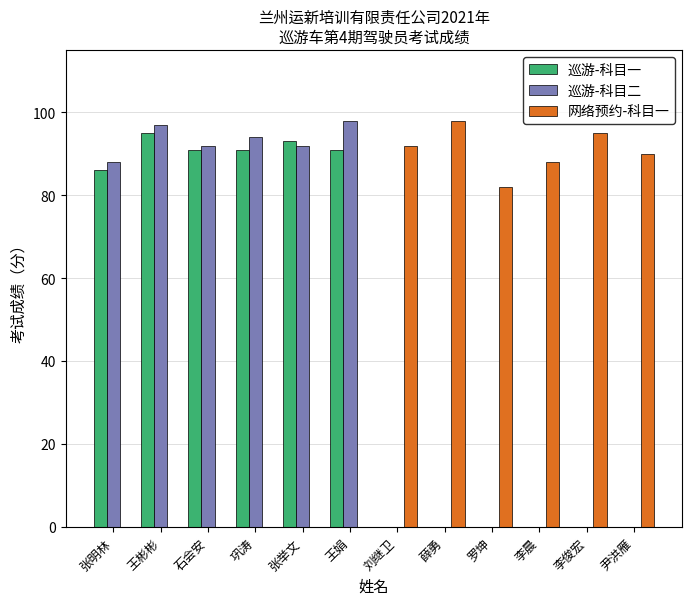

Count the number of categories in the chart.

12